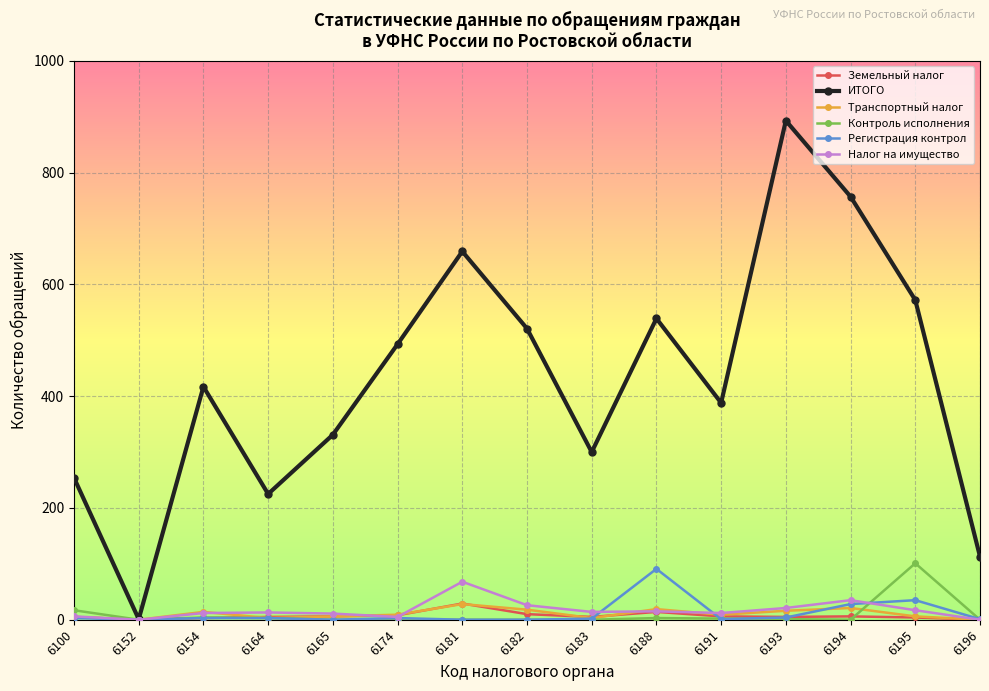

How many lines are shown in the chart?

6